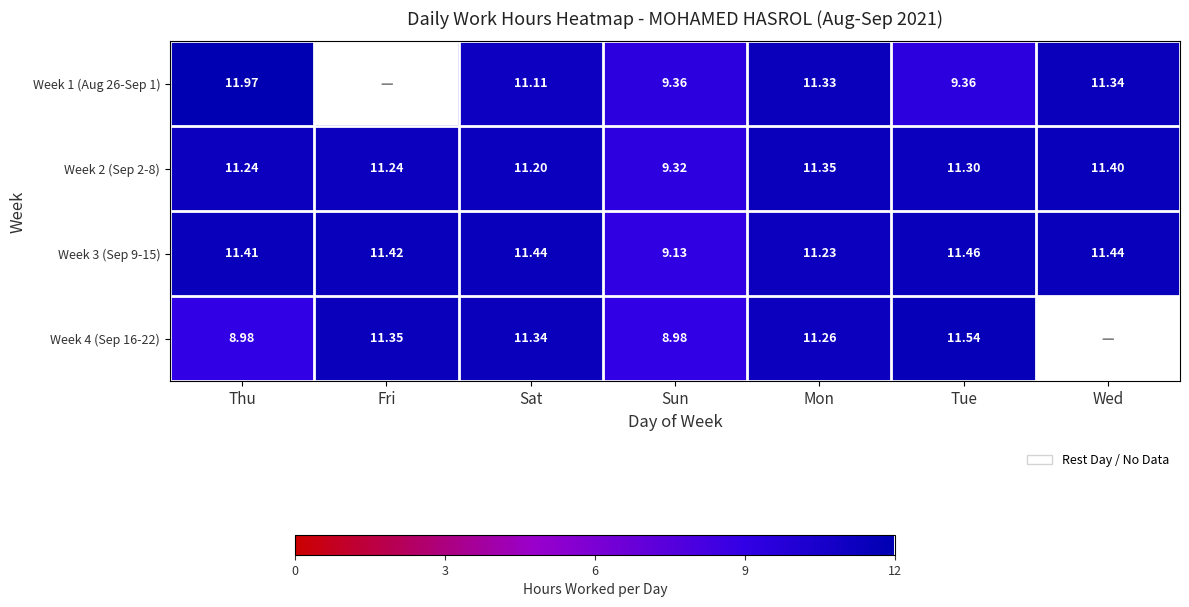

What is the total value across all series at Wed?

34.2